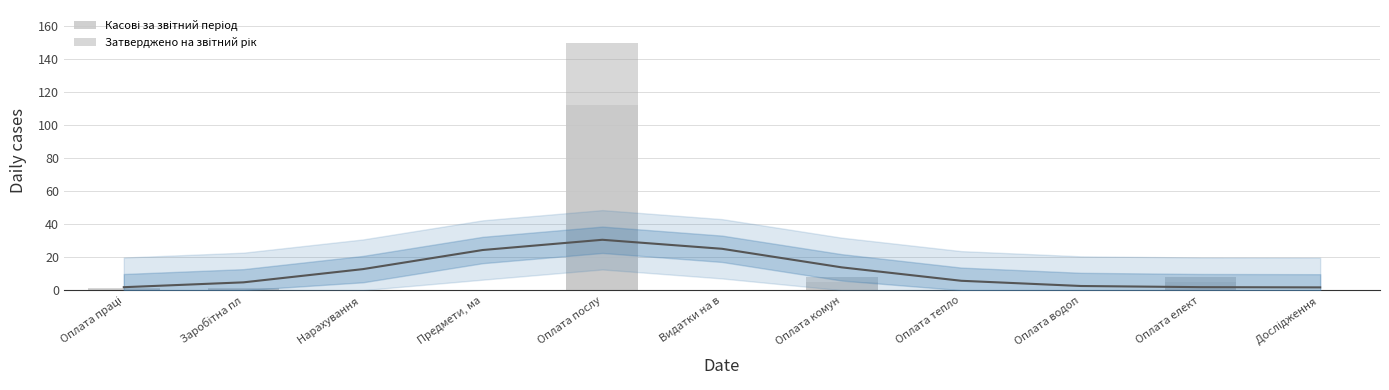

Which series has the largest range (max minus min)?

Затверджено на звітний рік